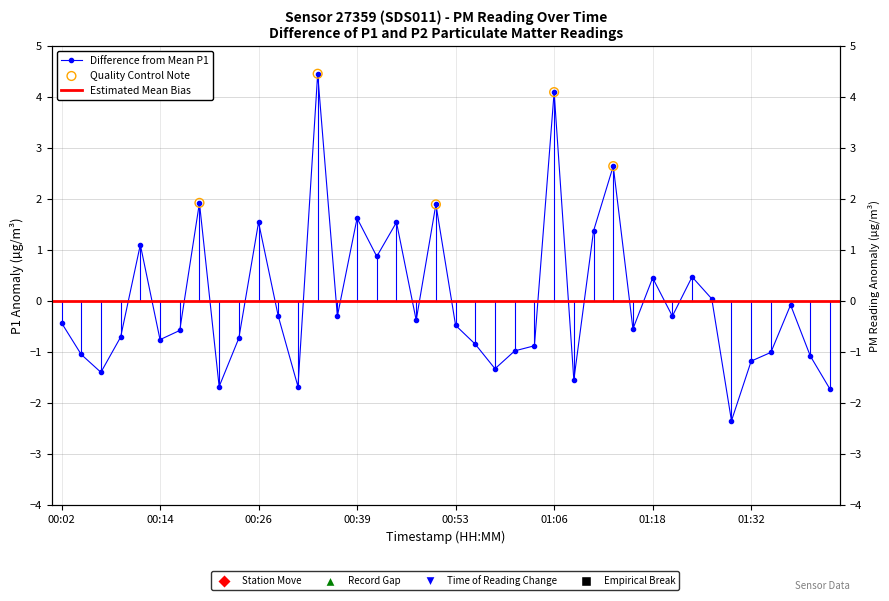

Which has a higher value, 00:17 or 01:35?

00:17